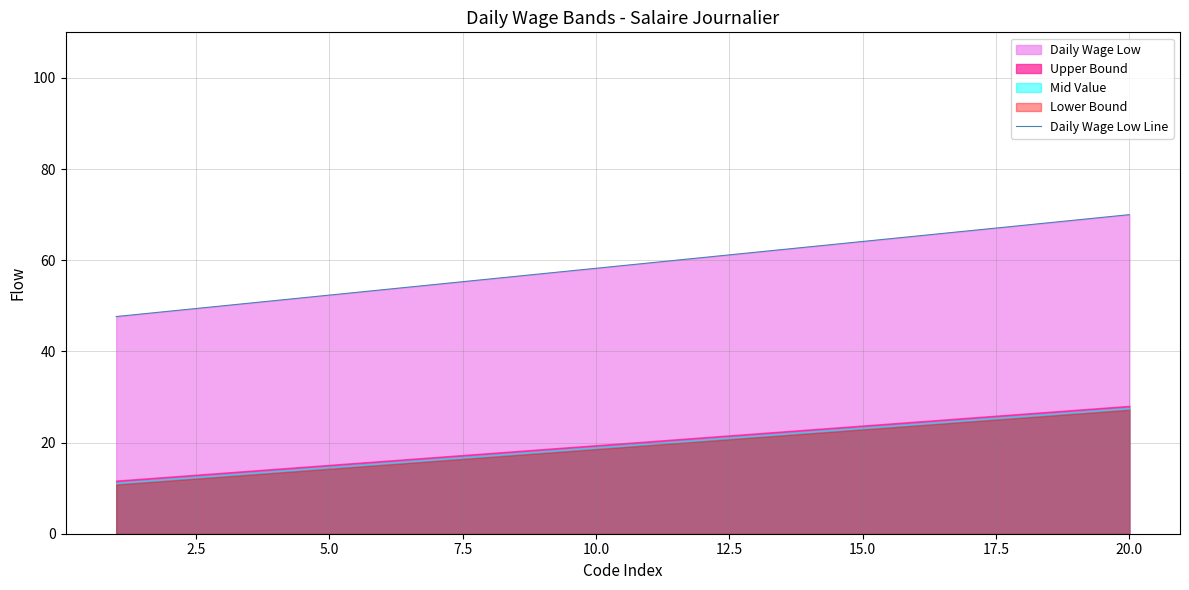

Reading left to right, transcribe all the data shown in this chart.

47.6	48.8	50.0	51.2	52.4	53.5	54.7	55.9	57.1	58.2	59.4	60.6	61.8	62.9	64.1	65.3	66.5	67.6	68.8	70.0